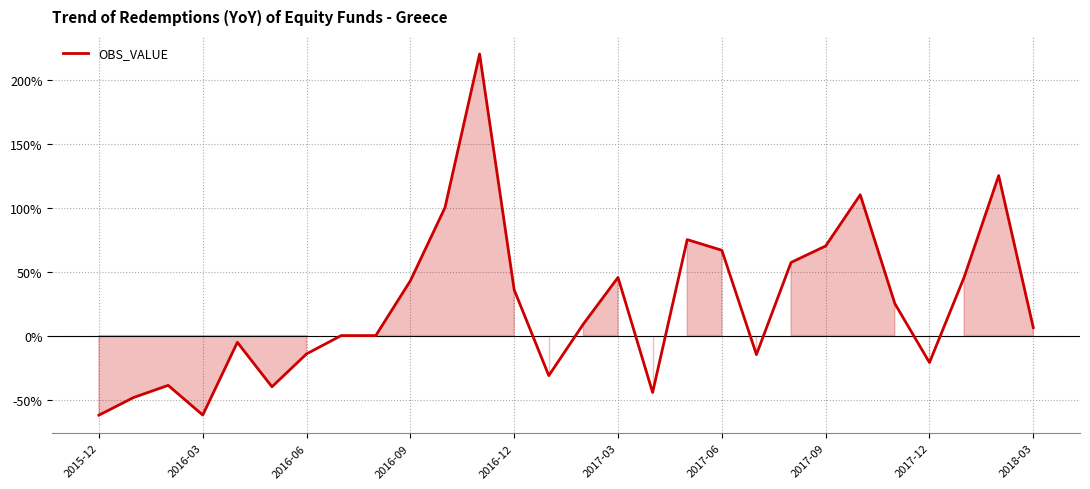

True or false: the data has more than 2 interior local peaks.

True